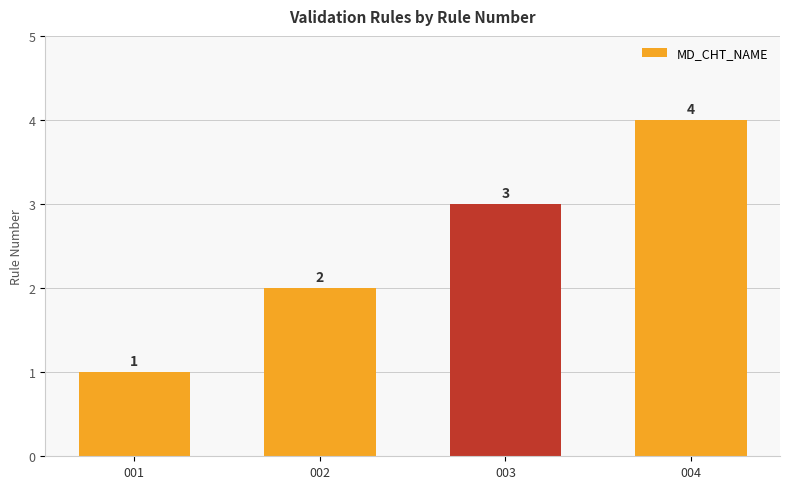

What is the difference between the maximum and minimum values?

3